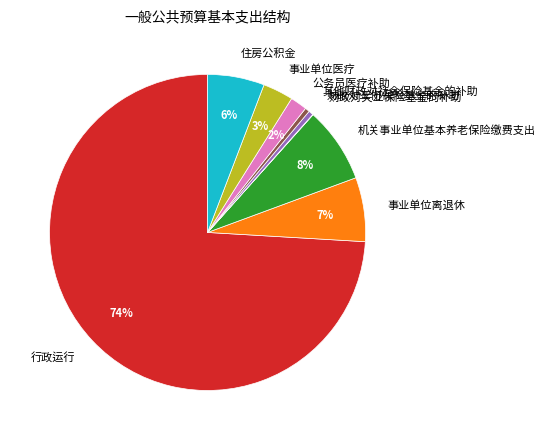

True or false: 财政对工伤保险基金的补助 accounts for 0% of the total.

True